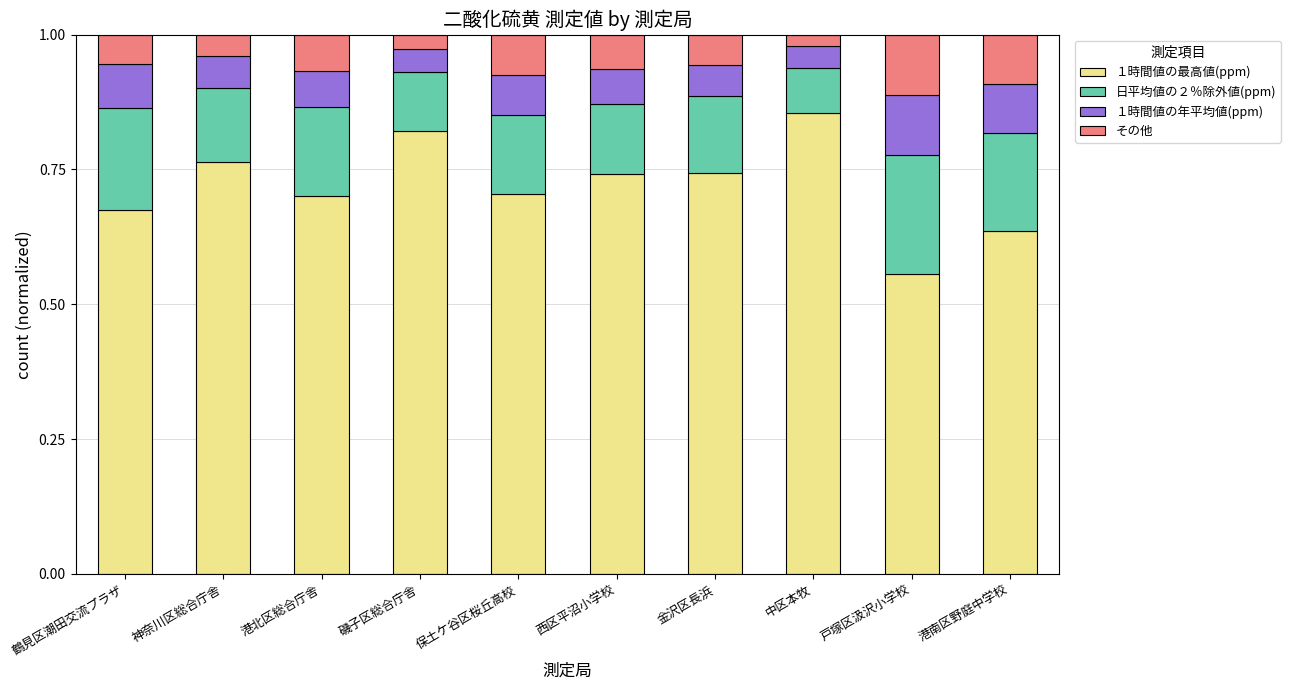

What is the difference between the maximum and minimum values in the １時間値の最高値(ppm) series?

0.3